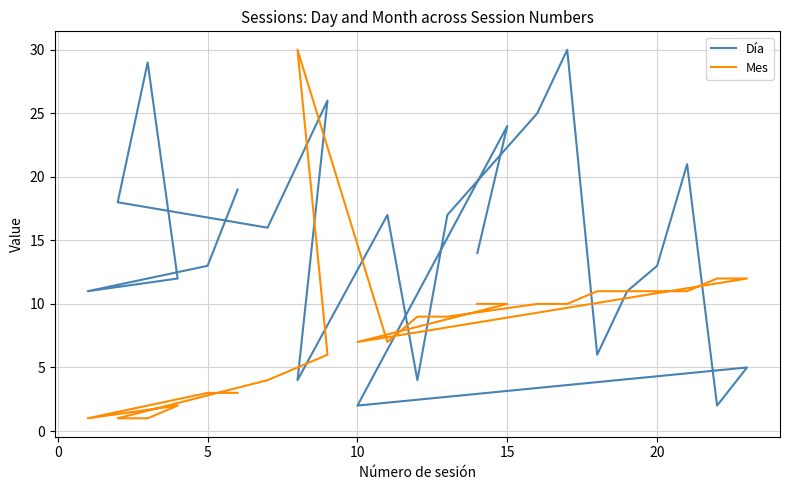

What is the difference between the second highest and second lowest values in the Día series?

27